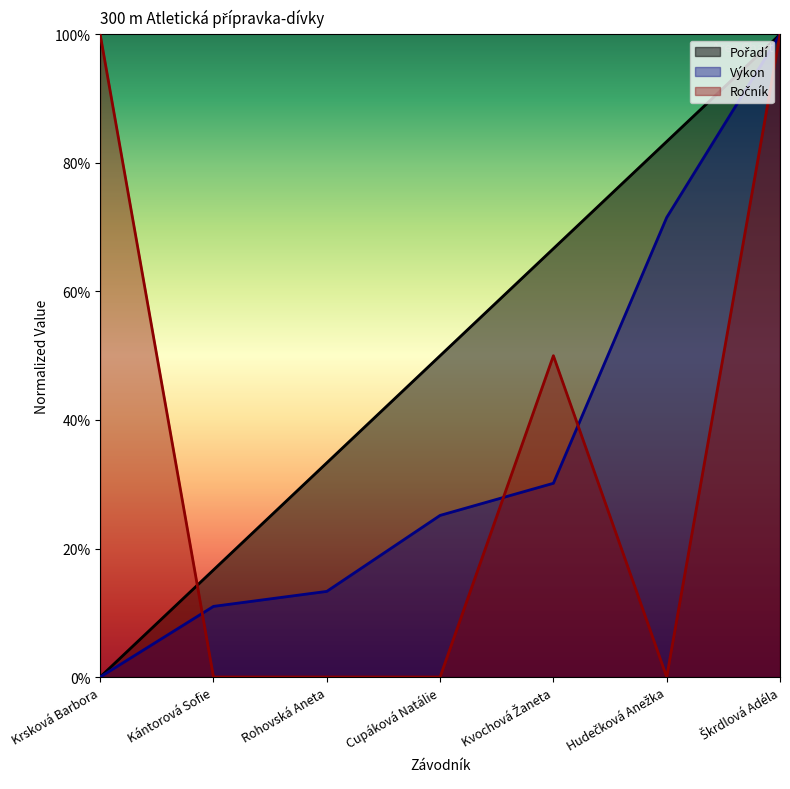

What are all the series names shown in the legend?

Pořadí, Výkon, Ročník